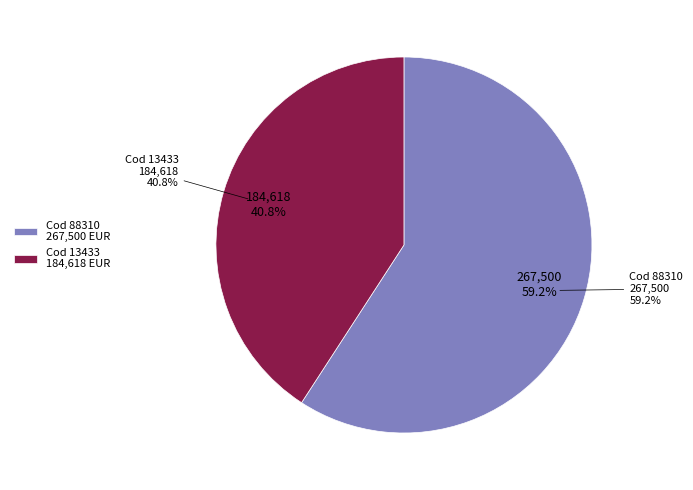

Is it true that 88310 is 68% of the pie?

False